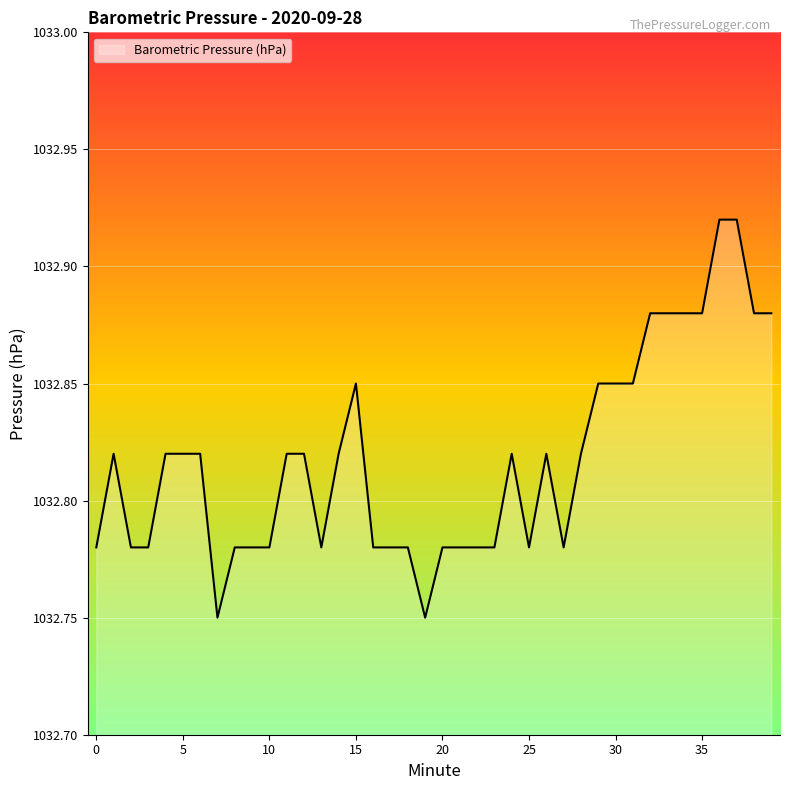

How many interior local valleys (lower than both neighbors) does the data have?

5